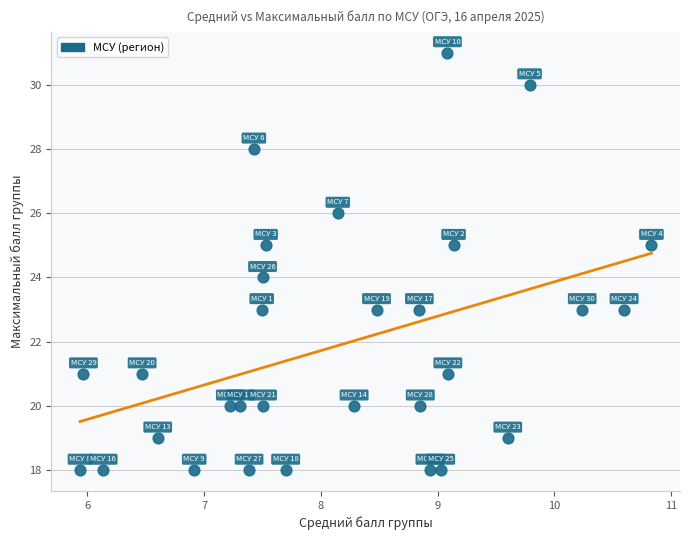

Count the number of points in this scatter plot.

30